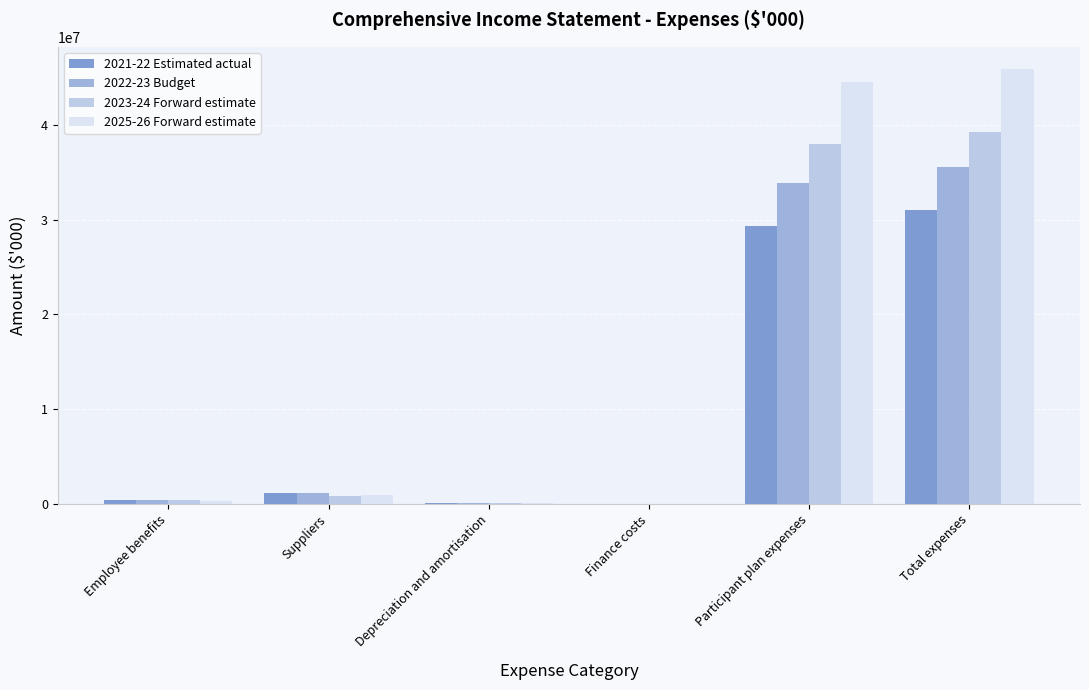

What is the sum of the 2023-24 Forward estimate values at Depreciation and amortisation and Participant plan expenses?

38041375